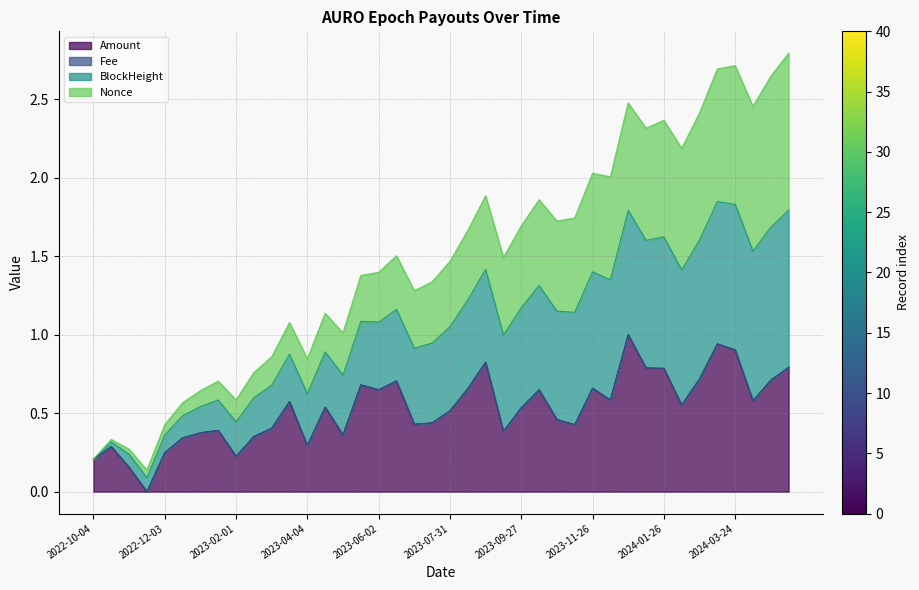

What is the total value across all series at 2023-06-02?

1.4